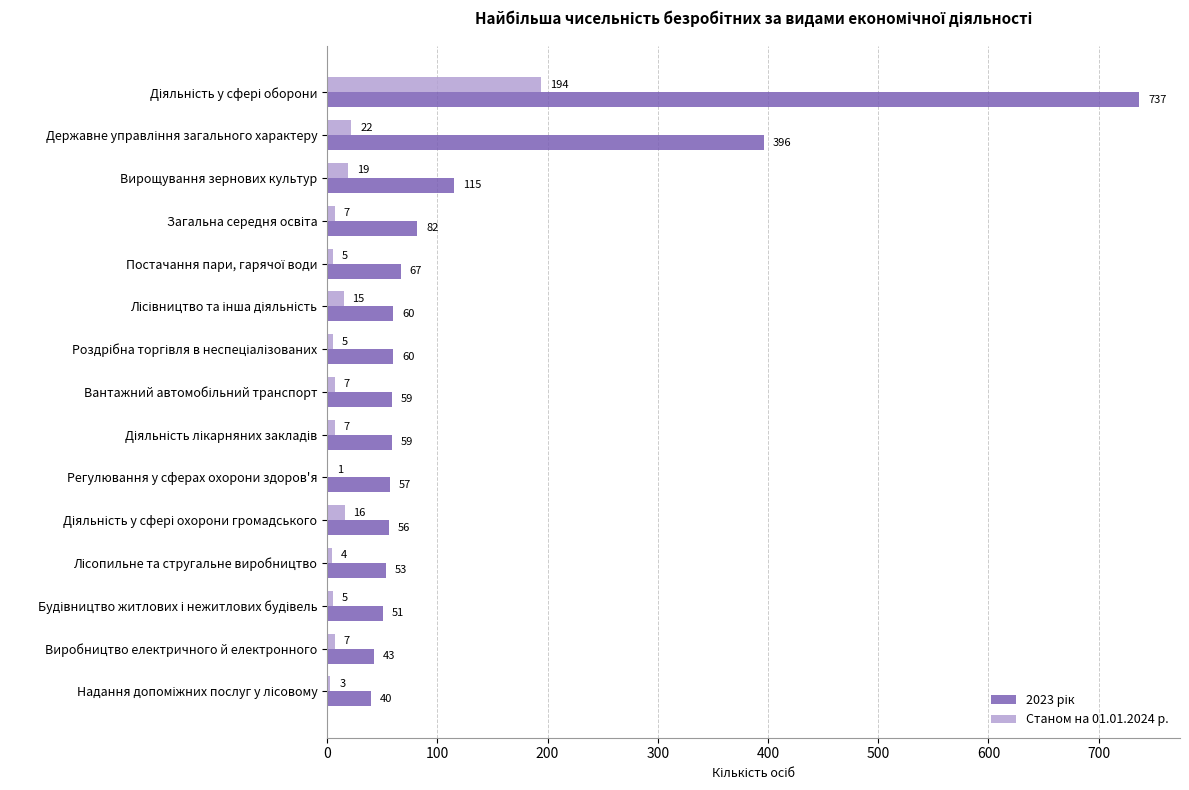

Count the number of categories in the chart.

15